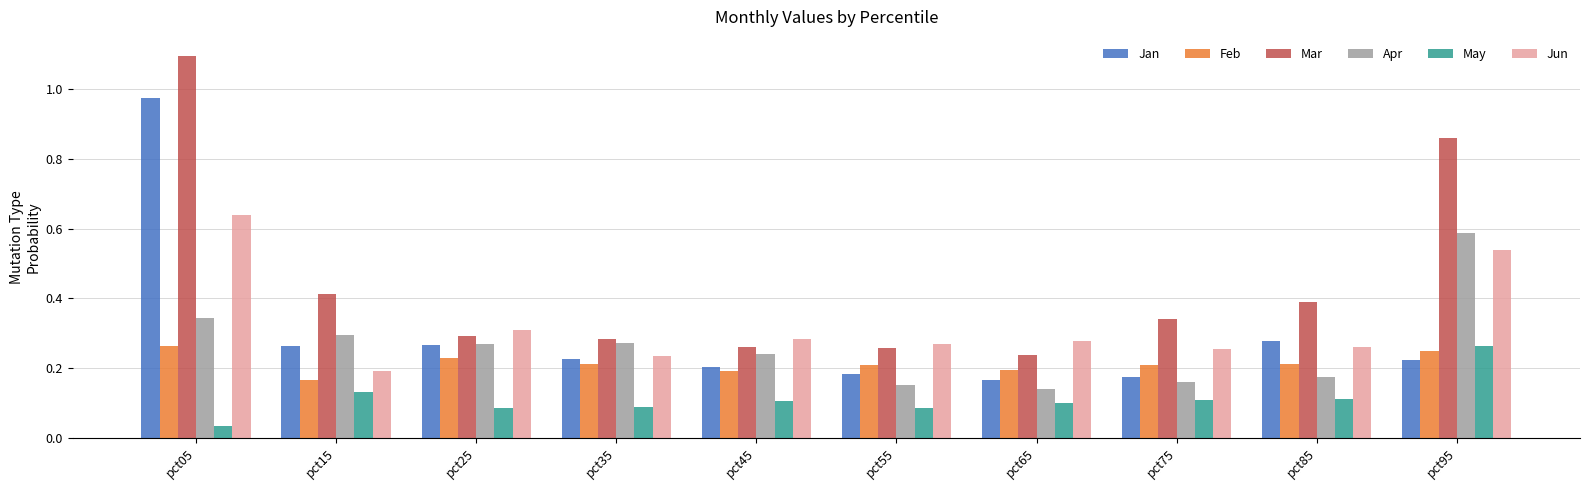

What is the difference between the maximum and minimum values in the Jan series?

0.8